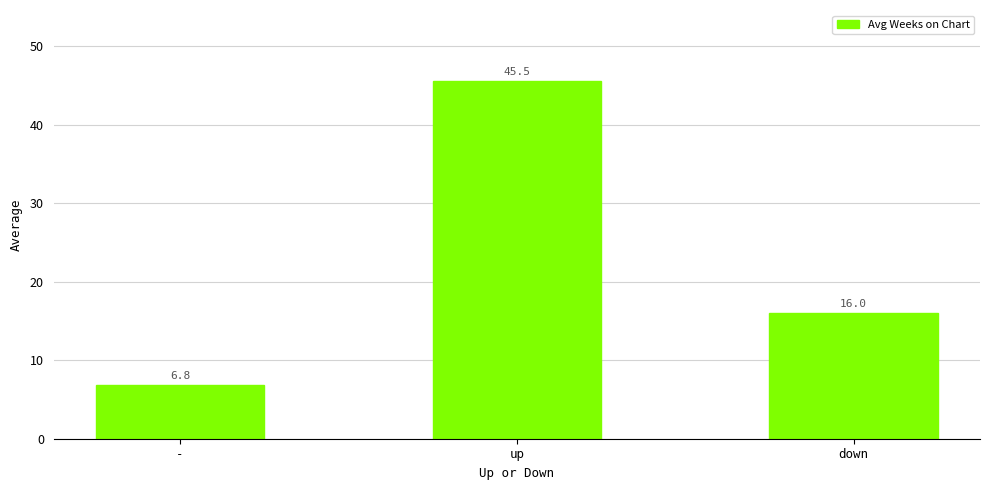

The chart shows a value of 6.8 at -. True or false?

True